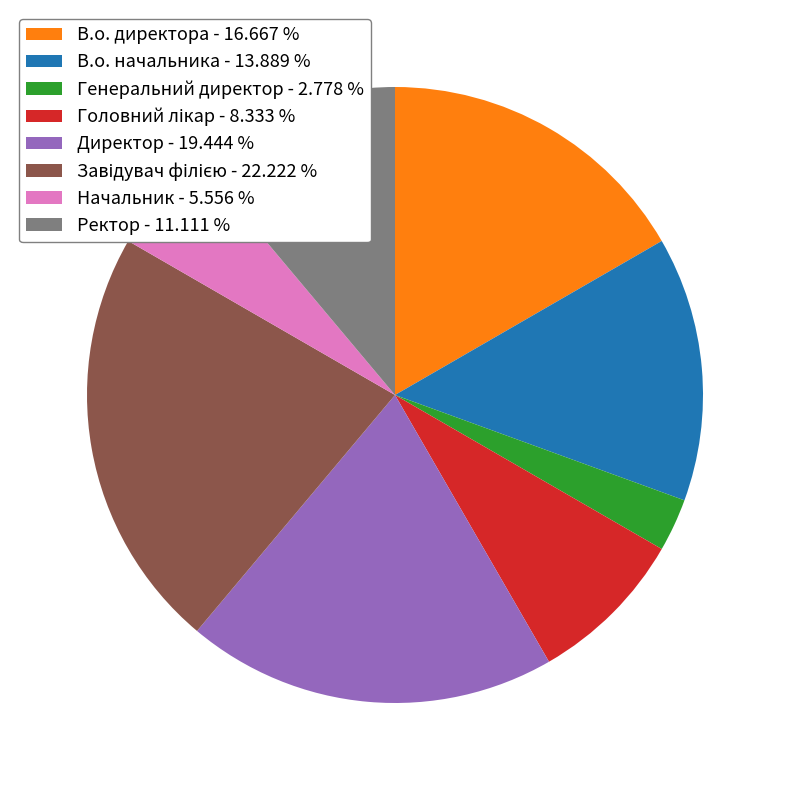

What is the smallest slice in the pie chart?

Генеральний директор